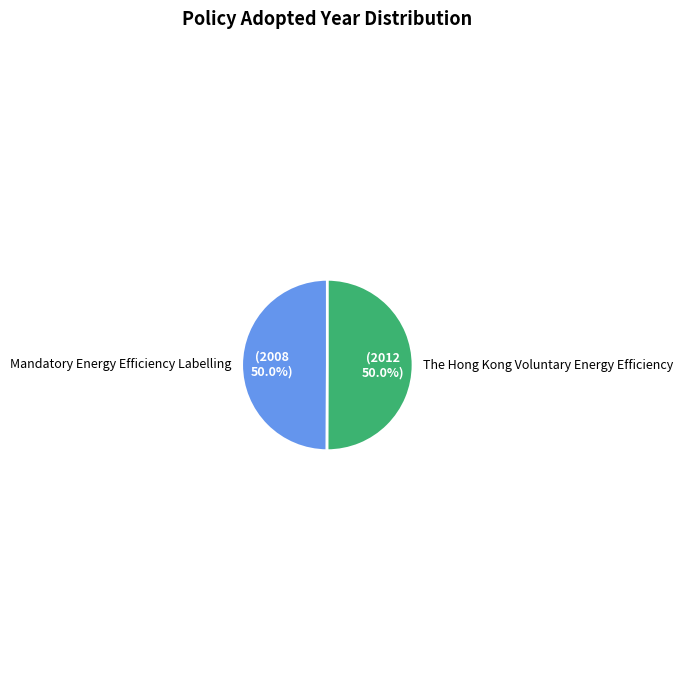

How much of the chart is everything except Mandatory Energy Efficiency Labelling?

50.0%